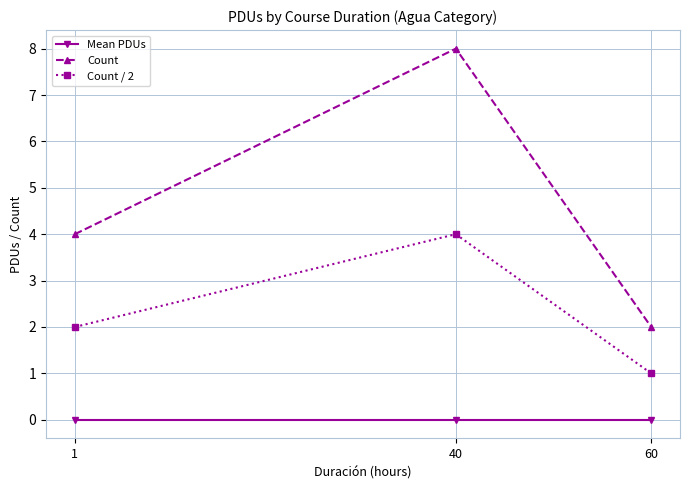

The Count / 2 series shows 6 at 40. True or false?

False